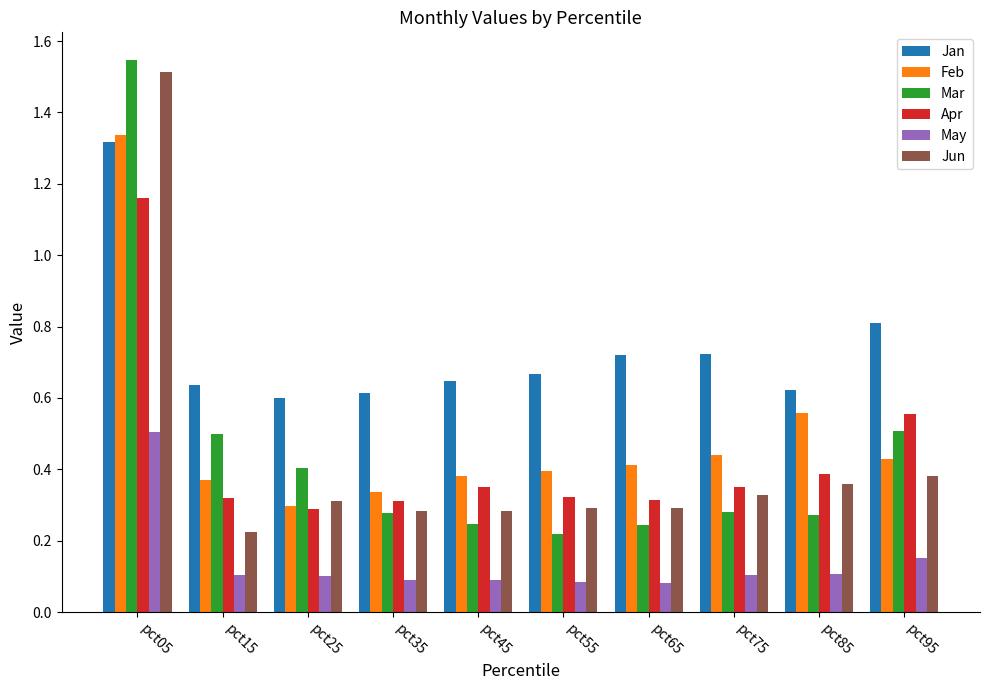

How many Jun values are between 0 and 1?

9